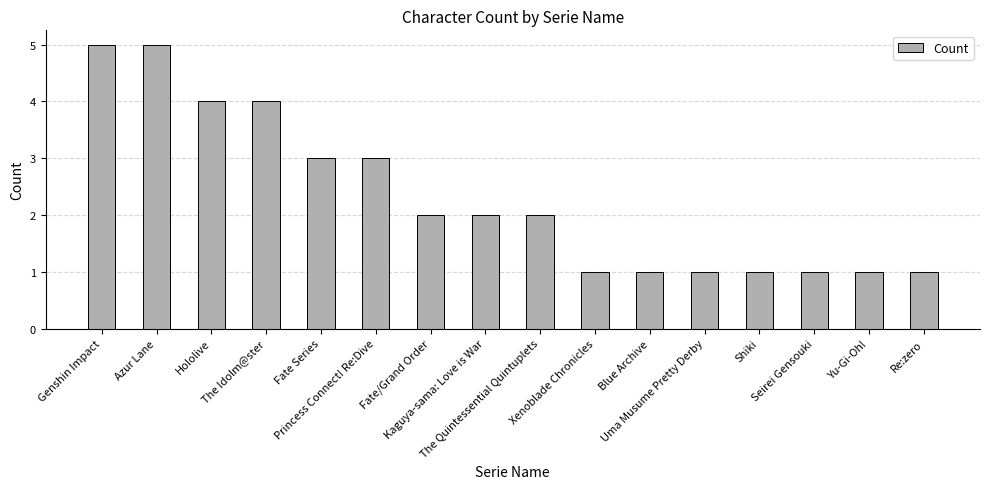

Where does the data first go above 2?

Genshin Impact